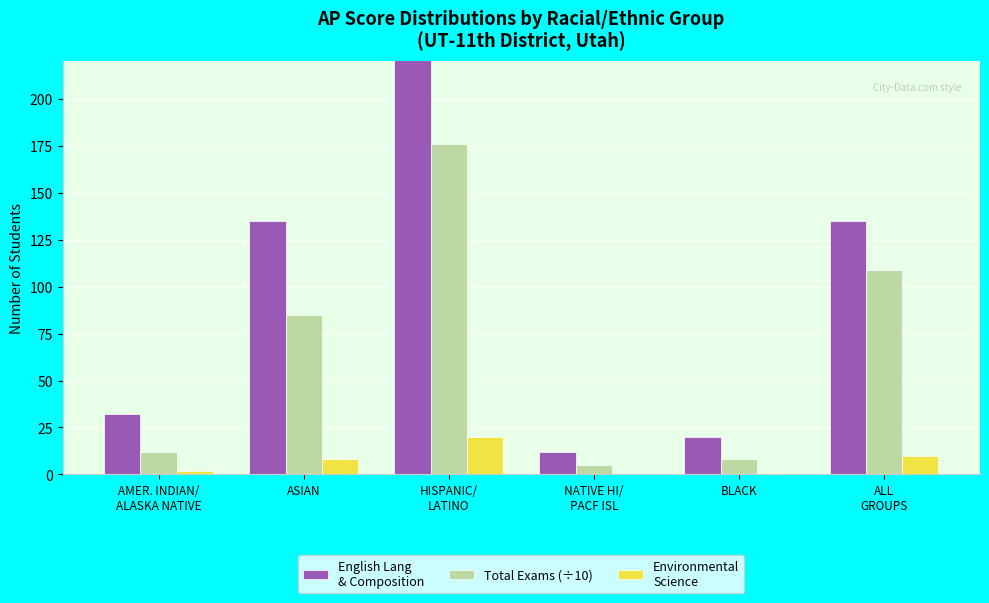

What is the value of the Environmental
Science bar at the 1st from the left?

2